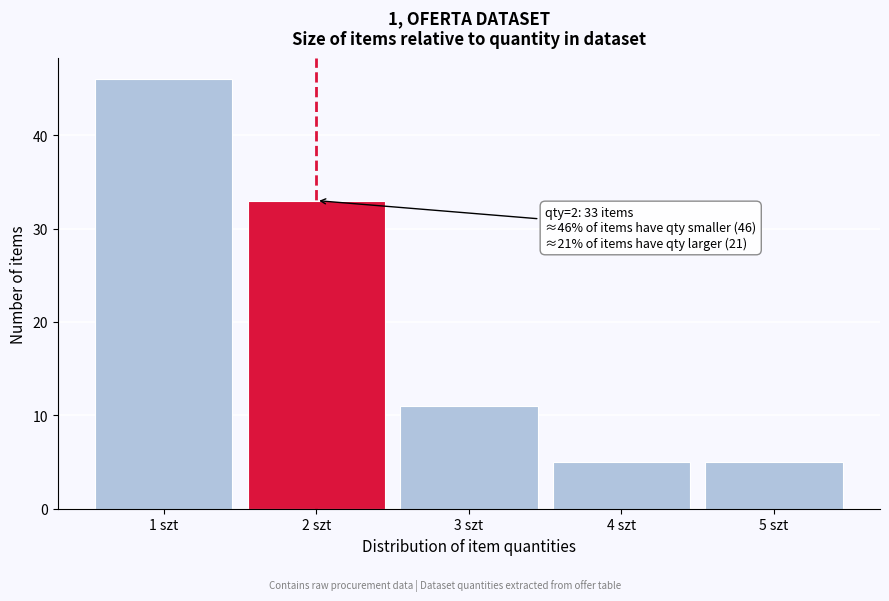

Which range on the x-axis has the tallest bar?

0.5 to 1.5